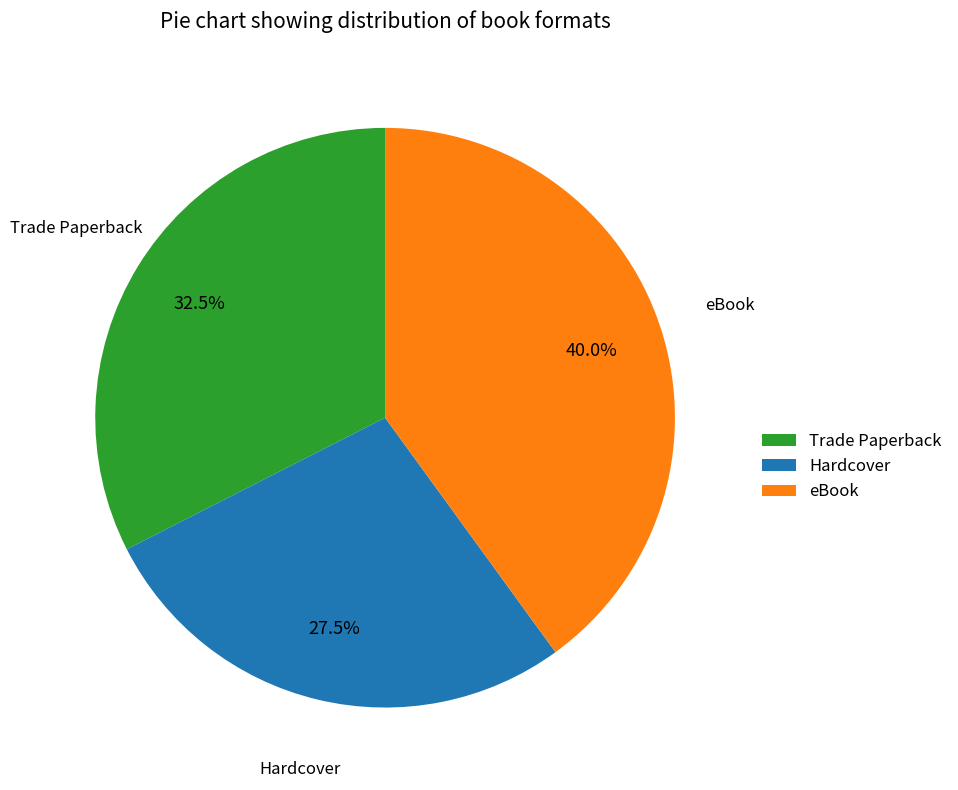

Between Trade Paperback and Hardcover, which is larger?

Trade Paperback